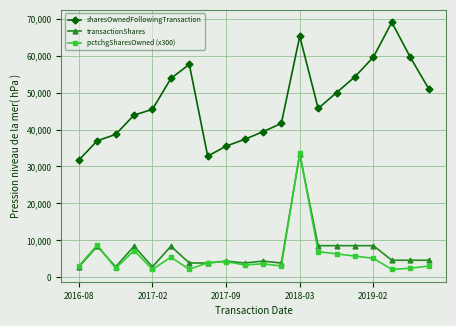

True or false: sharesOwnedFollowingTransaction and pctchgSharesOwned (x300) intersect in this chart.

False